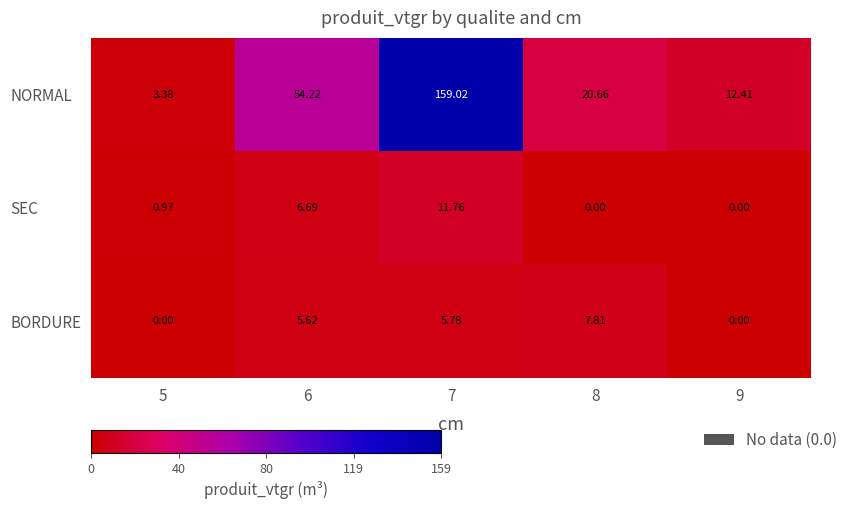

List the series in order of their peak value, lowest first.

BORDURE, SEC, NORMAL